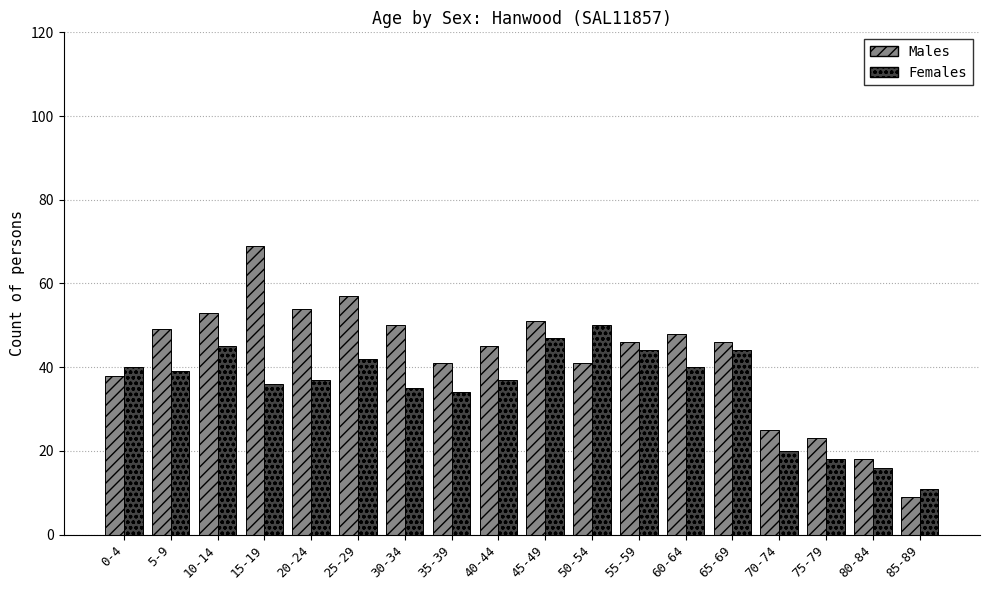

List the series in order of their overall mean, highest first.

Males, Females